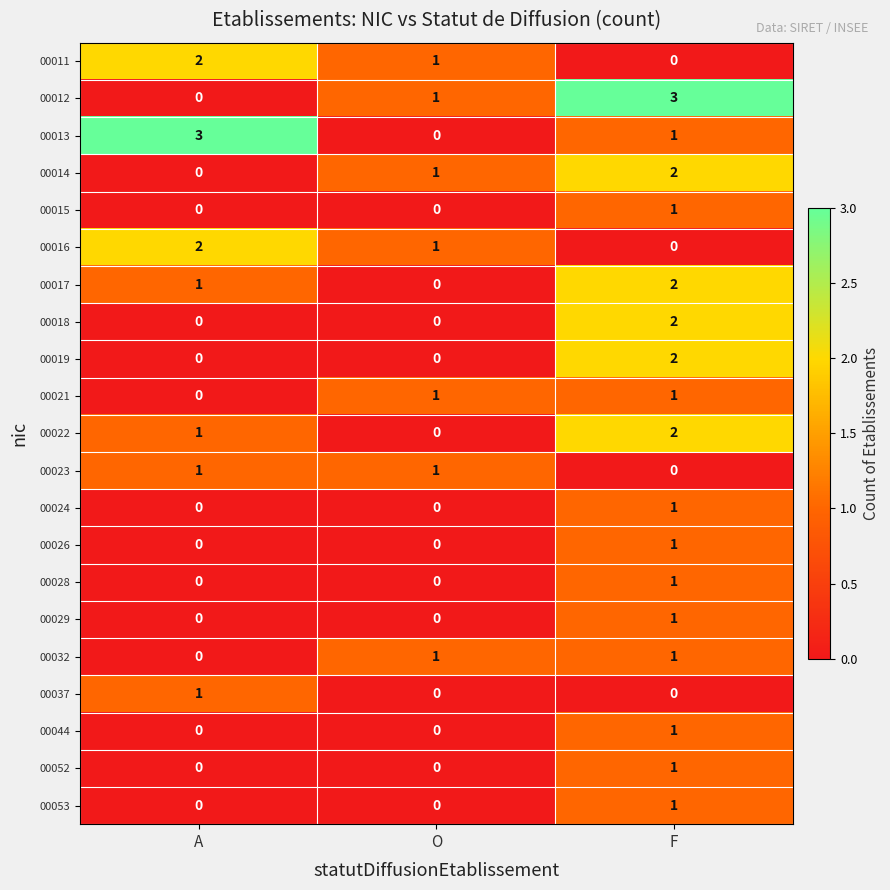

Which series changed the most between A and F?

00012